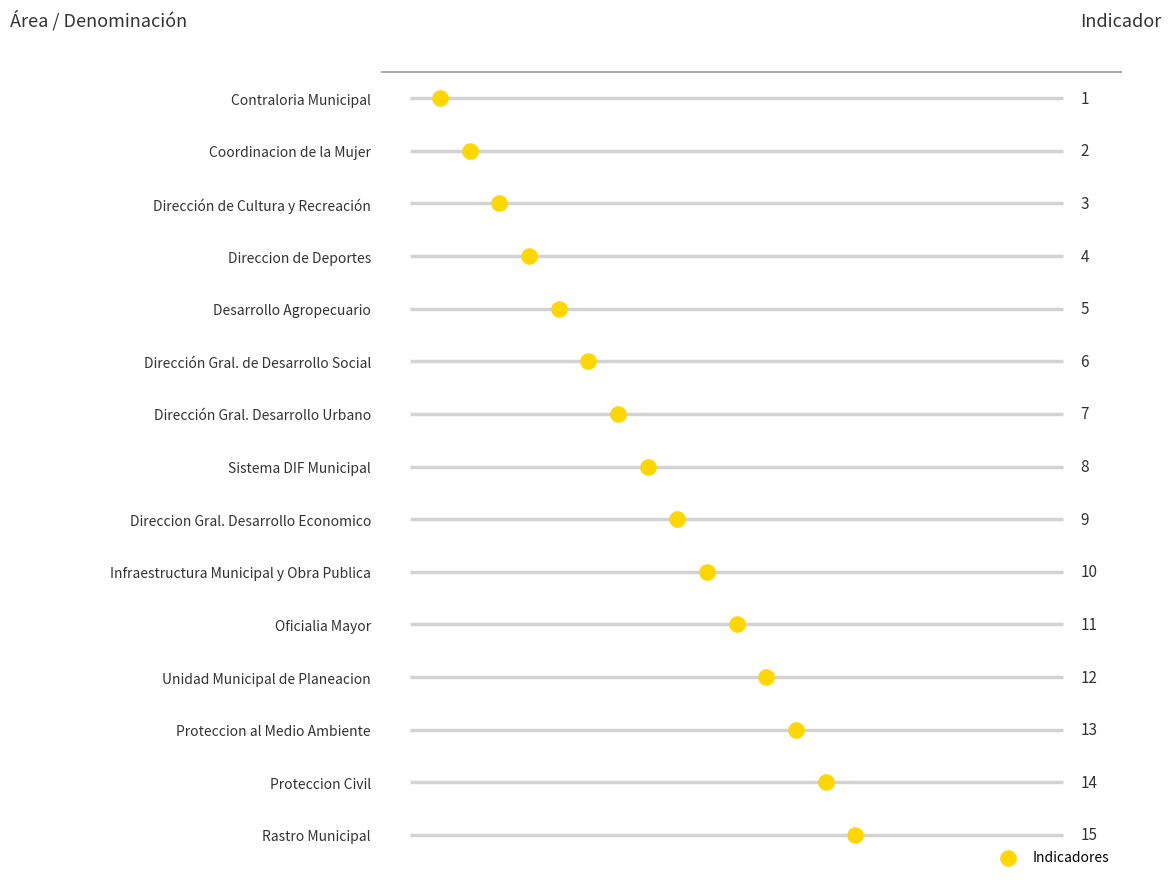

What is the ratio of the value at Proteccion Civil to the value at Direccion Gral. Desarrollo Economico?

1.6